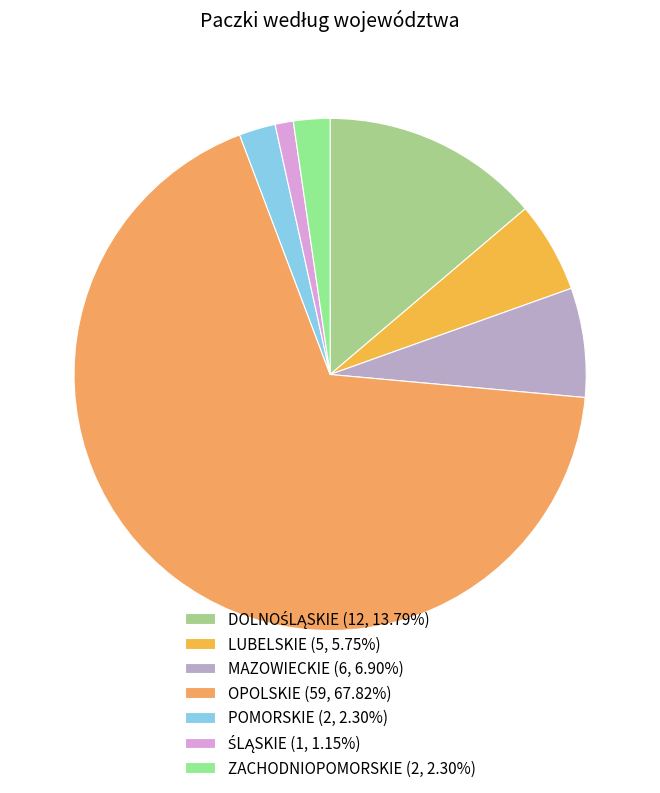

Does any single category account for the majority?

Yes